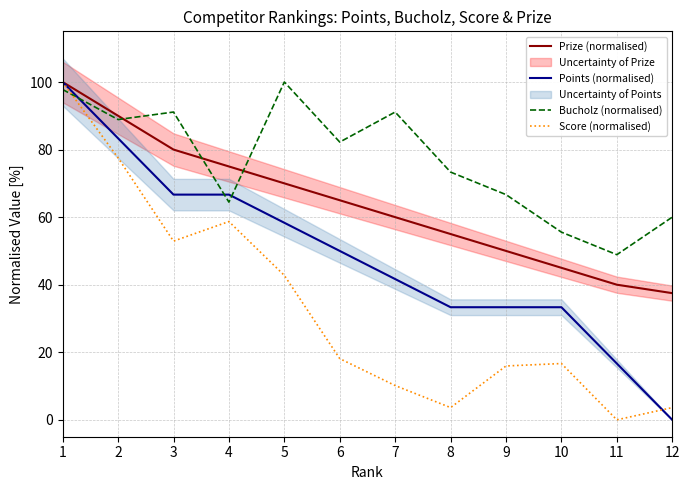

At which category does Score (normalised) reach its first local valley?

3